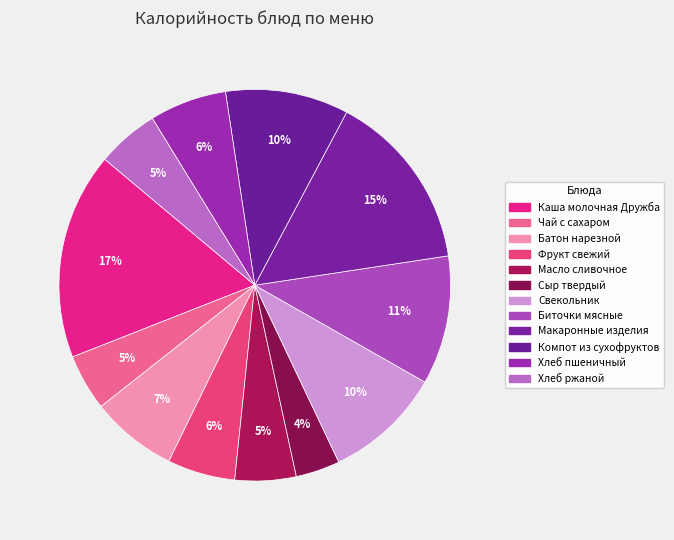

How many slices are in this pie chart?

12